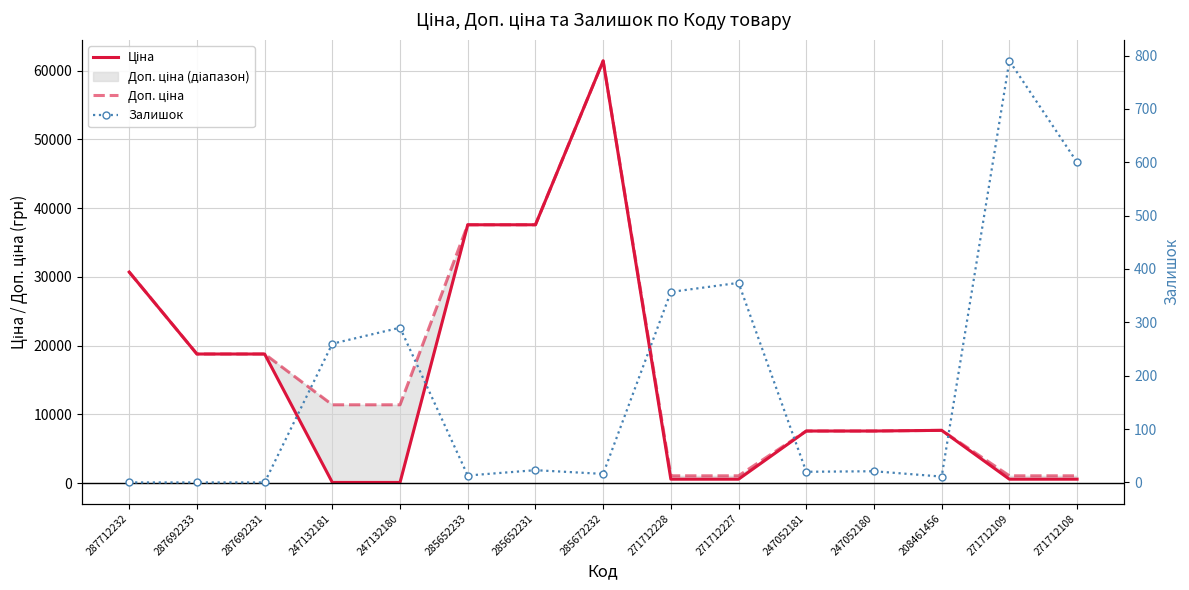

Reading right to left, transcribe all the data shown in this chart.

Ціна: 271712108=589.9	271712109=589.9	208461456=7693.1	247052180=7596.5	247052181=7596.5	271712227=589.9	271712228=589.9	285672232=61434.3	285652231=37593.6	285652233=37593.6	247132180=114.1	247132181=114.1	287692231=18796.8	287692233=18796.8	287712232=30717.1
Доп. ціна: 271712108=1081.7	271712109=1081.7	208461456=7693.1	247052180=7596.5	247052181=7596.5	271712227=1081.7	271712228=1081.7	285672232=61434.3	285652231=37593.6	285652233=37593.6	247132180=11410.0	247132181=11410.0	287692231=18796.8	287692233=18796.8	287712232=30717.1
Залишок: 271712108=600.0	271712109=790.0	208461456=11.0	247052180=21.0	247052181=20.0	271712227=374.0	271712228=357.0	285672232=16.0	285652231=23.0	285652233=13.0	247132180=290.0	247132181=260.0	287692231=0.0	287692233=0.0	287712232=0.0